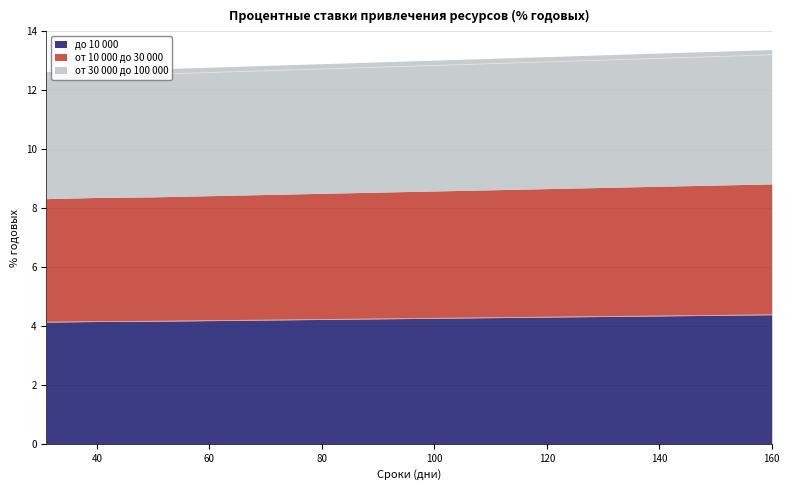

Is it true that до 10 000 equals 4.3 at 120?

True